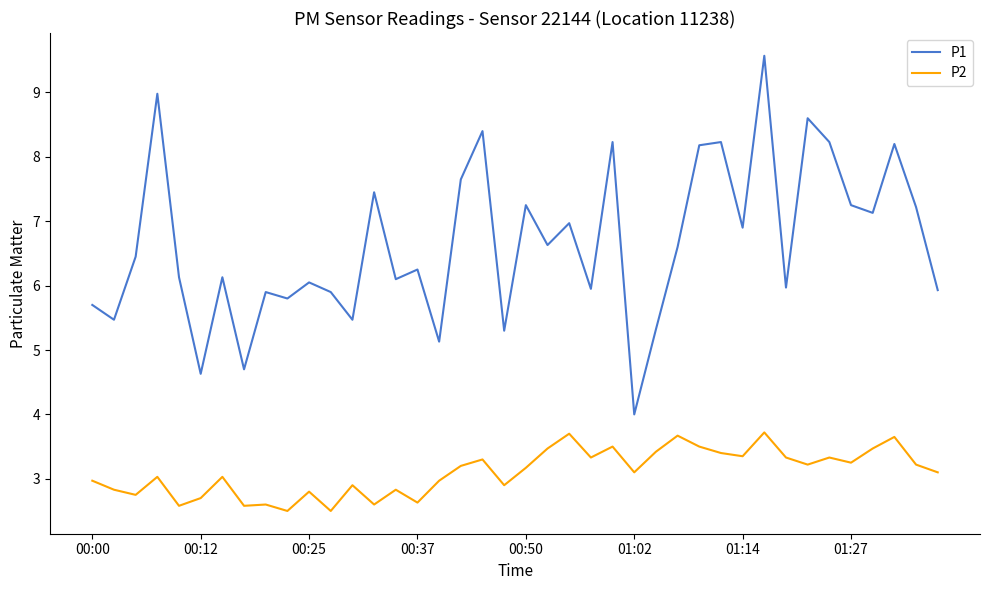

True or false: P2 and P1 intersect in this chart.

False